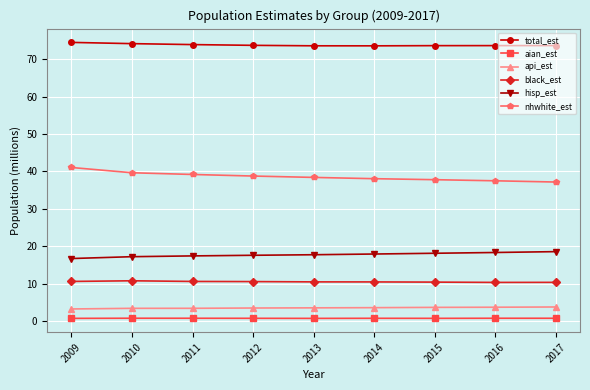

True or false: hisp_est has a value of 17.6 at 2012.

True